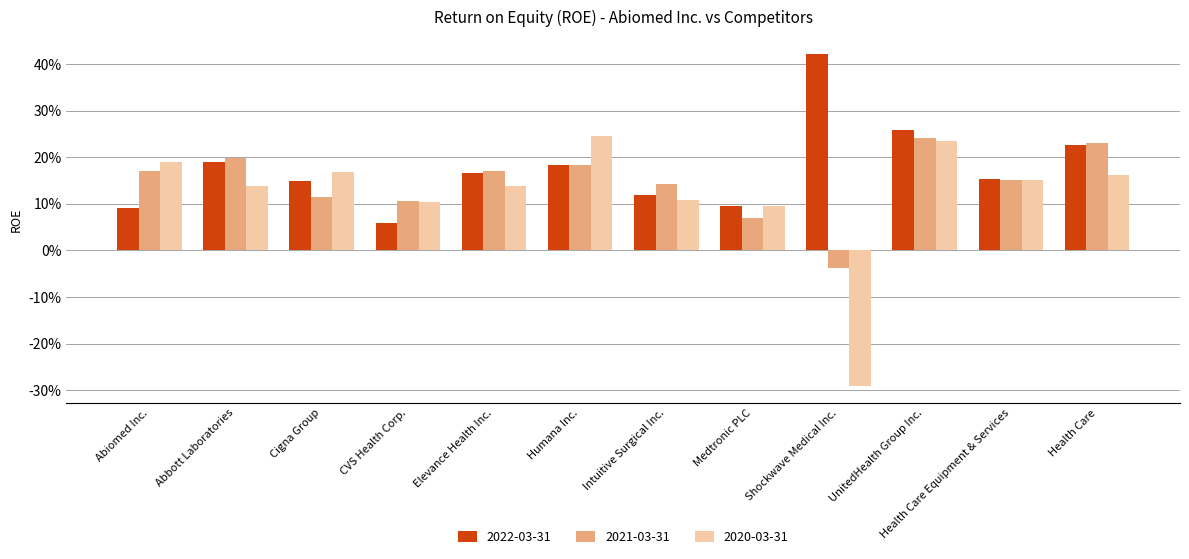

Rank the series by their average value, from highest to lowest.

2022-03-31, 2021-03-31, 2020-03-31